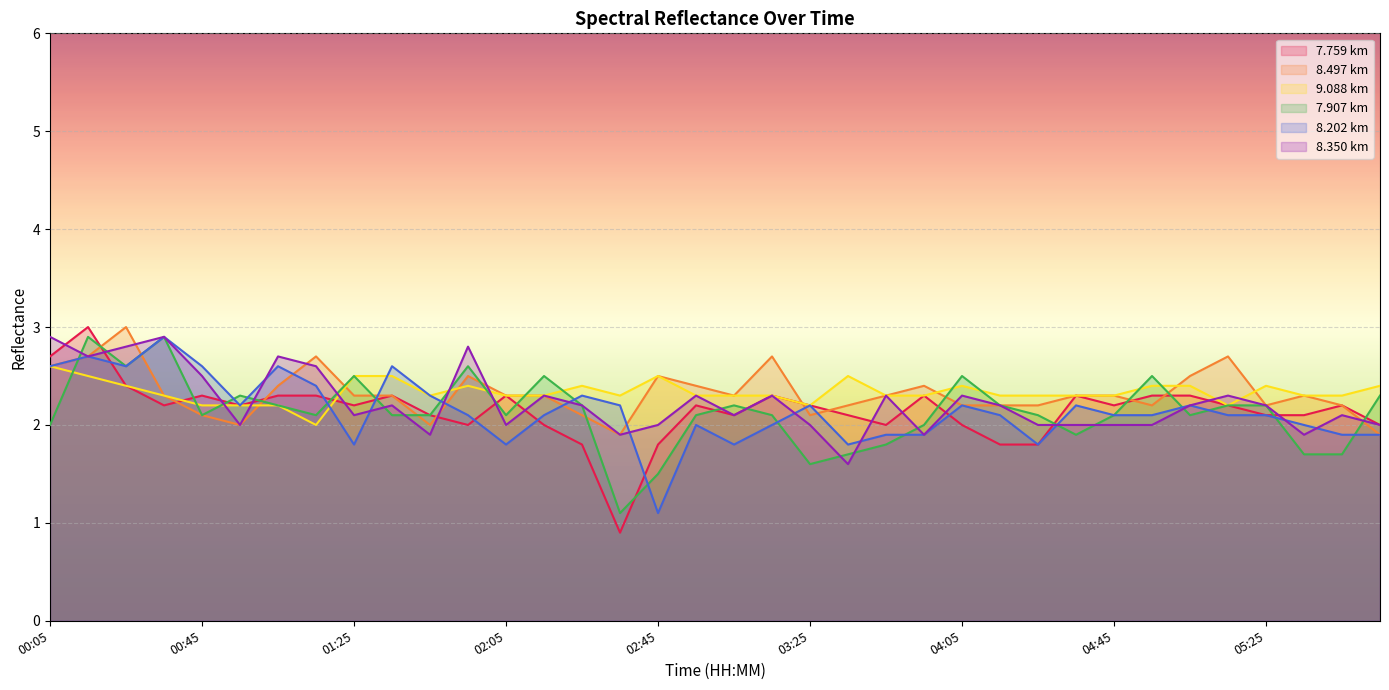

Rank the series at 02:15 from lowest to highest value.

7.759, 8.202, 8.497, 9.088, 8.350, 7.907